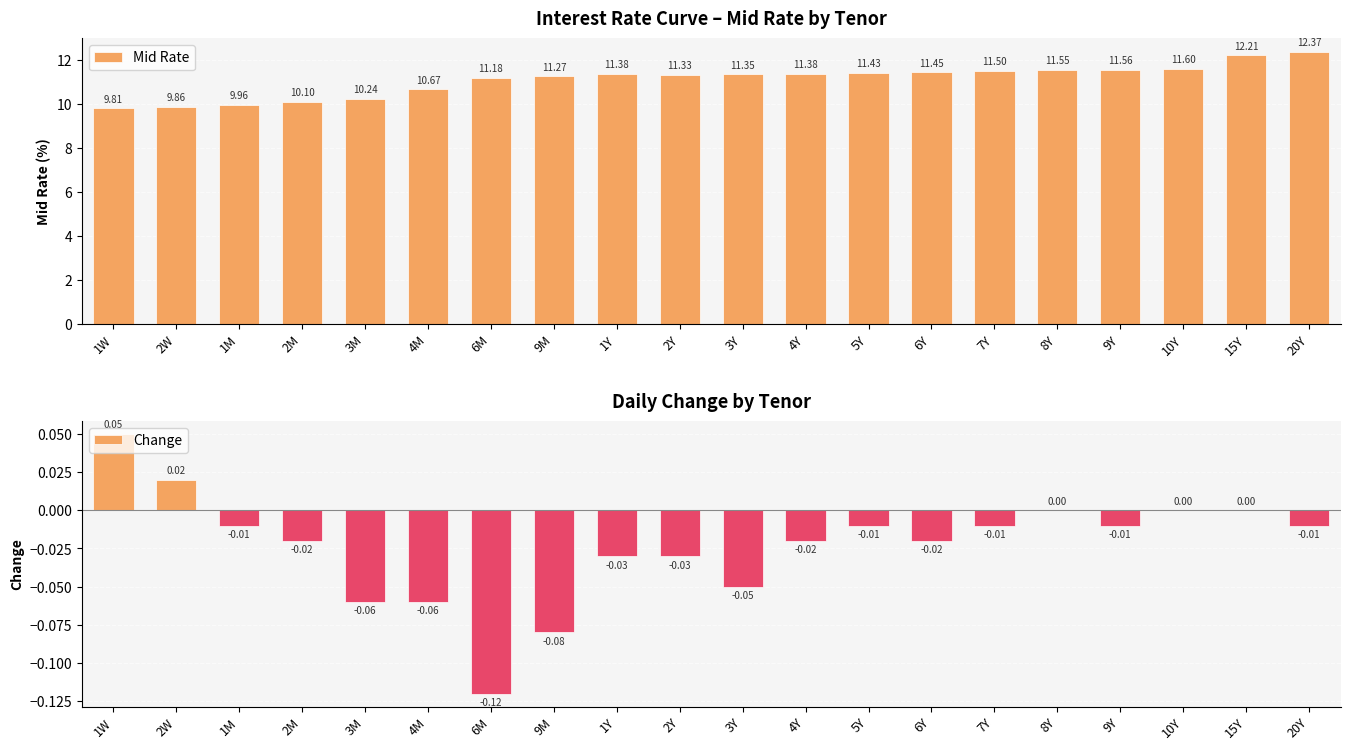

What is the spread (max minus min) of values at 20Y?

12.4